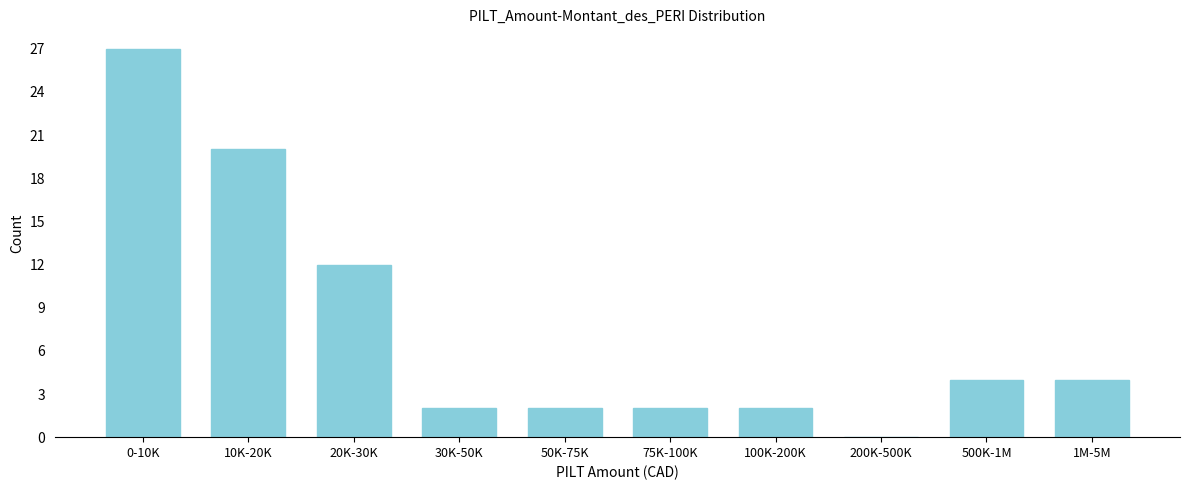

Reading right to left, list all the values displayed in this chart.

1M-5M=4	500K-1M=4	200K-500K=0	100K-200K=2	75K-100K=2	50K-75K=2	30K-50K=2	20K-30K=12	10K-20K=20	0-10K=27